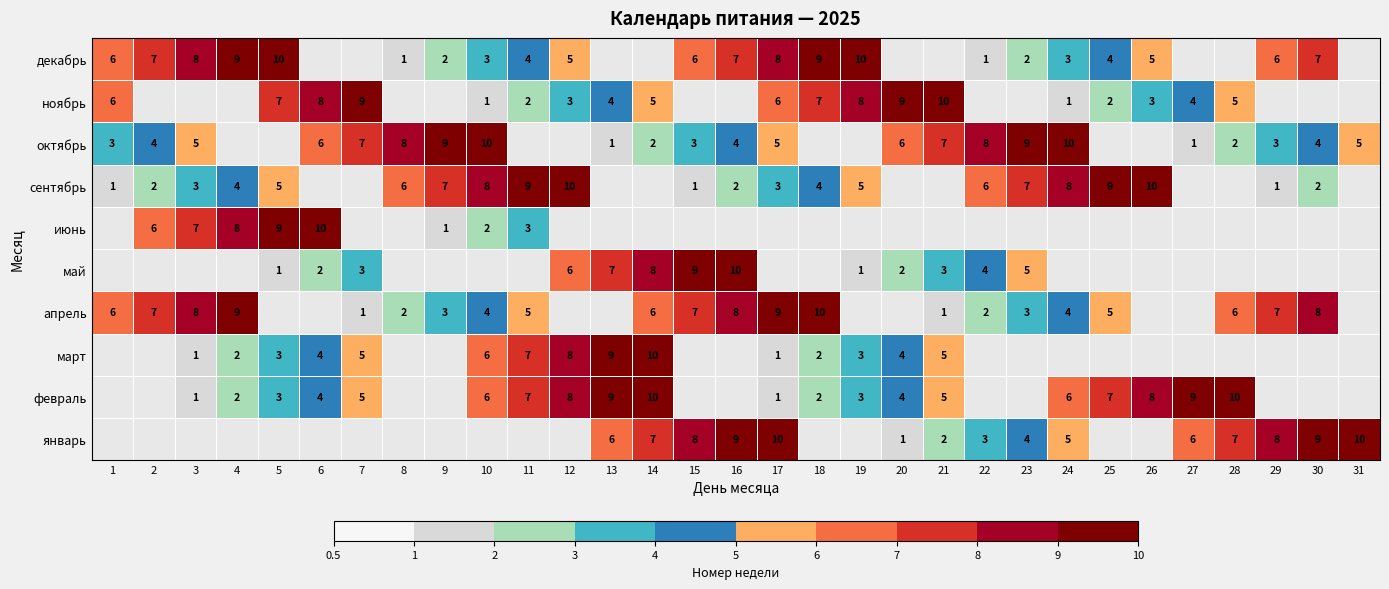

Is it true that ноябрь equals 15 at 7?

False